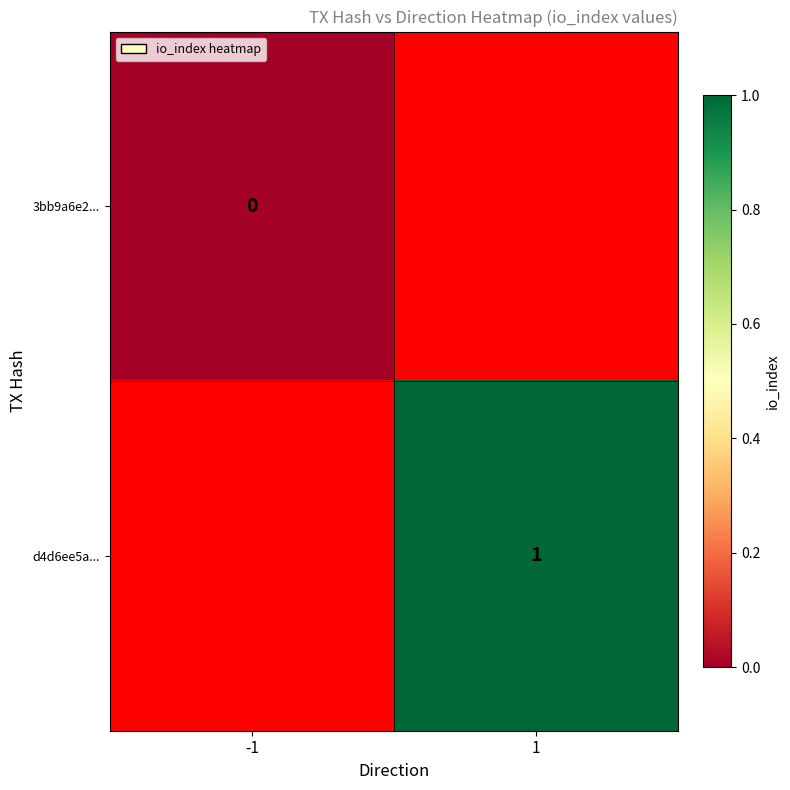

Is the value of d4d6ee5a... at 1 greater than the value of 3bb9a6e2... at -1?

Yes